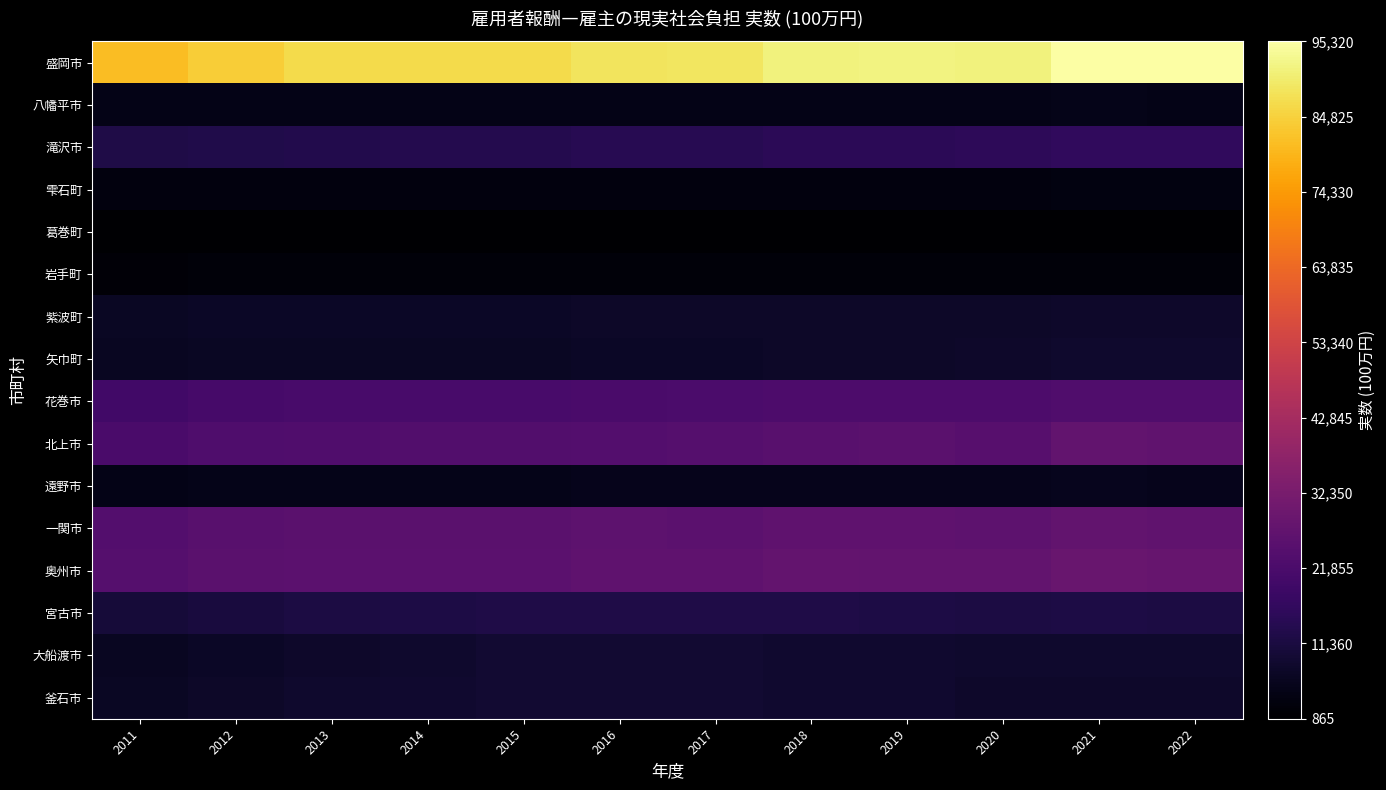

Which series has the largest range (max minus min)?

盛岡市